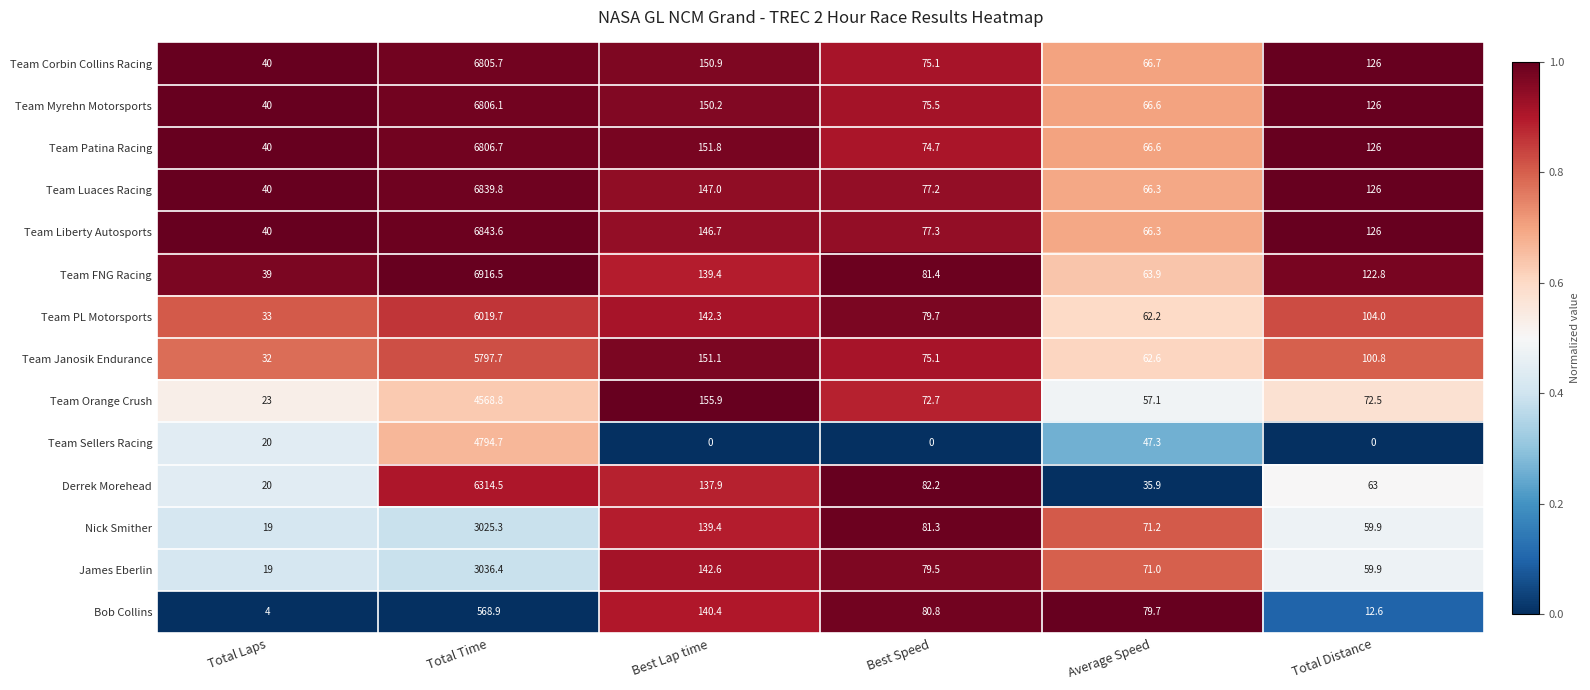

What is the difference between the second highest and minimum values in the Bob Collins series?

136.4